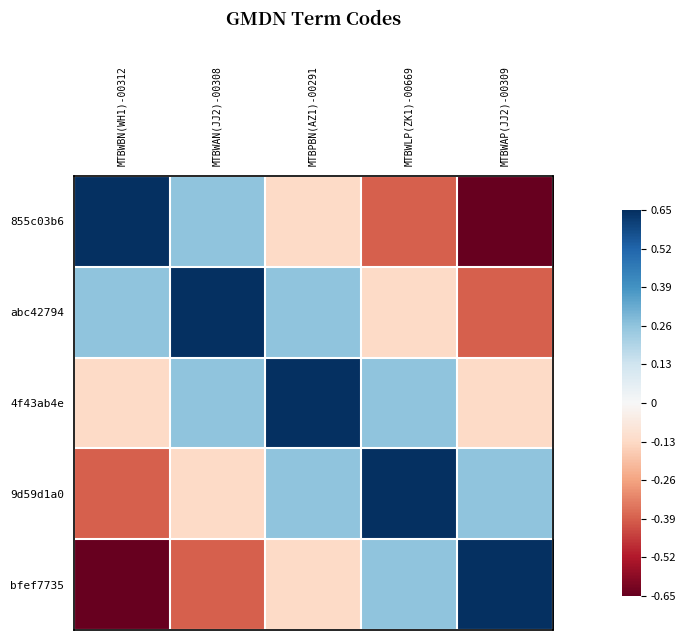

Rank the series at MTBPBN(AZ1)-00291 from lowest to highest value.

855c03b6, bfef7735, abc42794, 9d59d1a0, 4f43ab4e